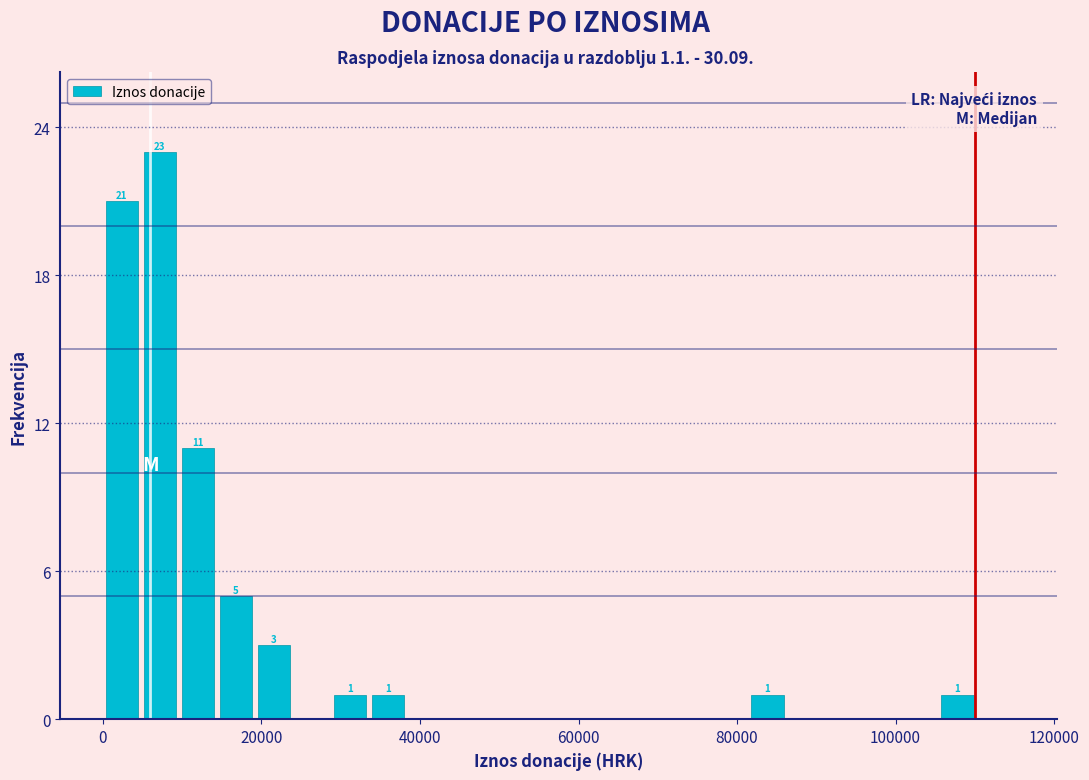

Read against the x-axis, roughly where is the centre of the tallest bar?

8000